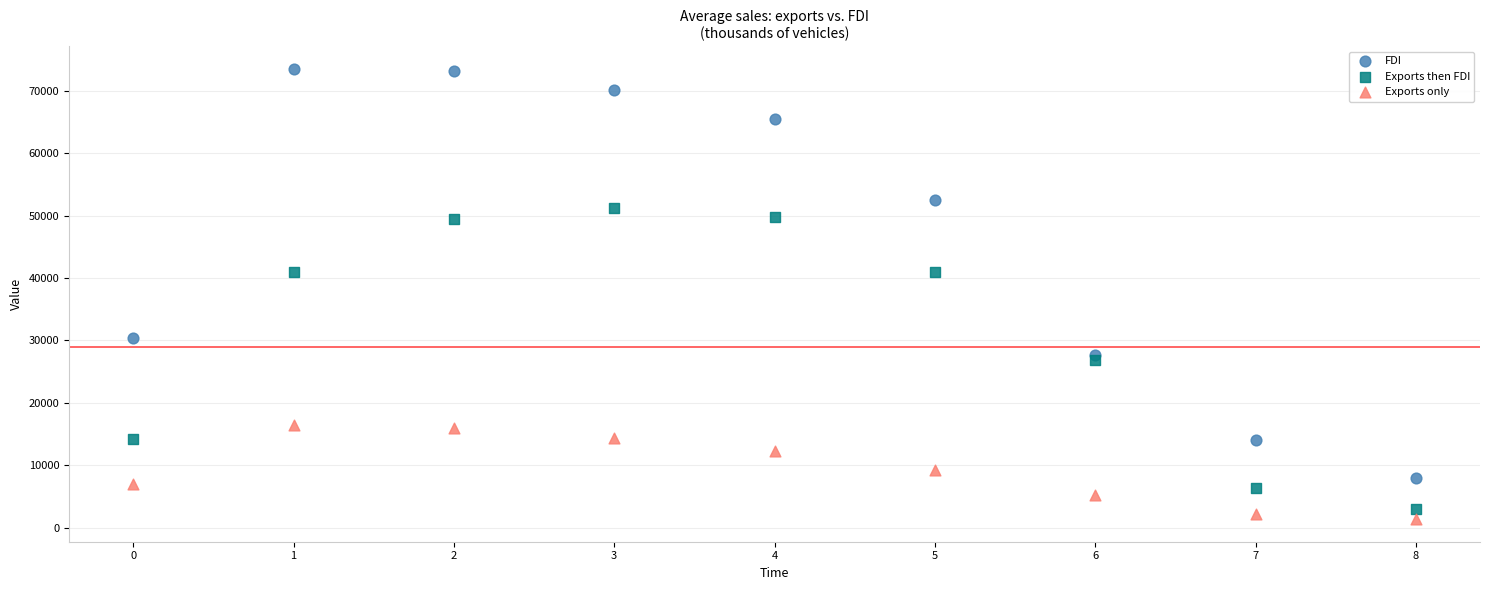

Which series reaches the maximum Y coordinate?

FDI